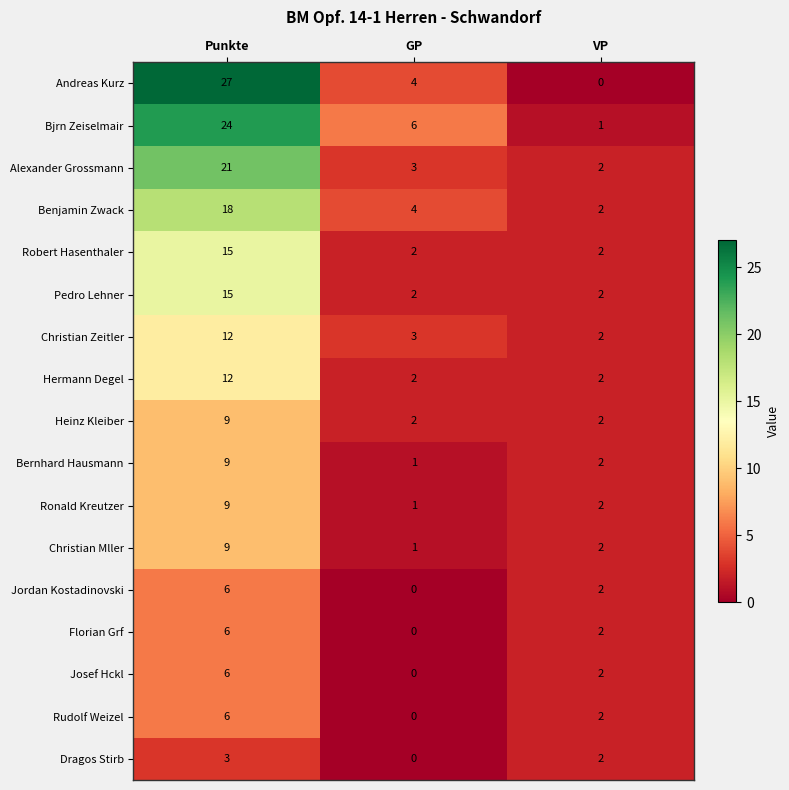

At which label is Josef Hckl closest to 3?

VP